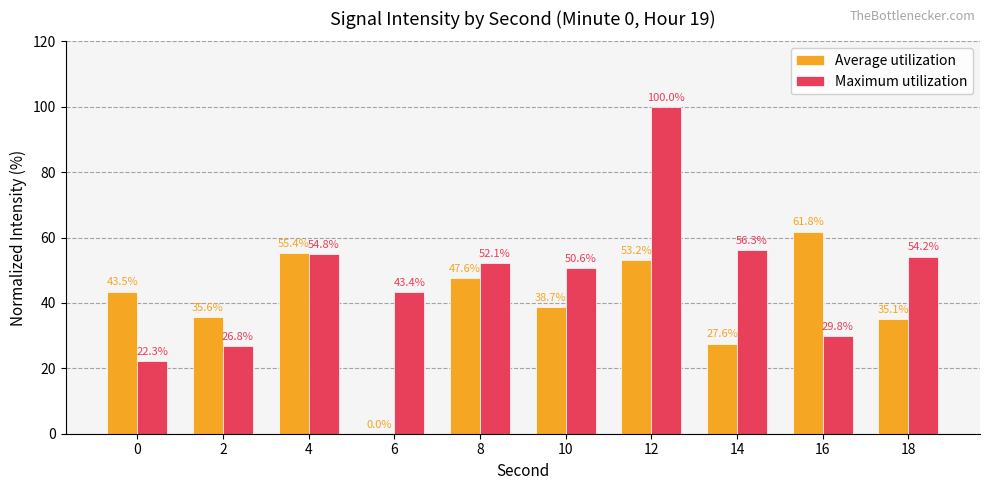

Which label corresponds to the largest value in the chart?

12